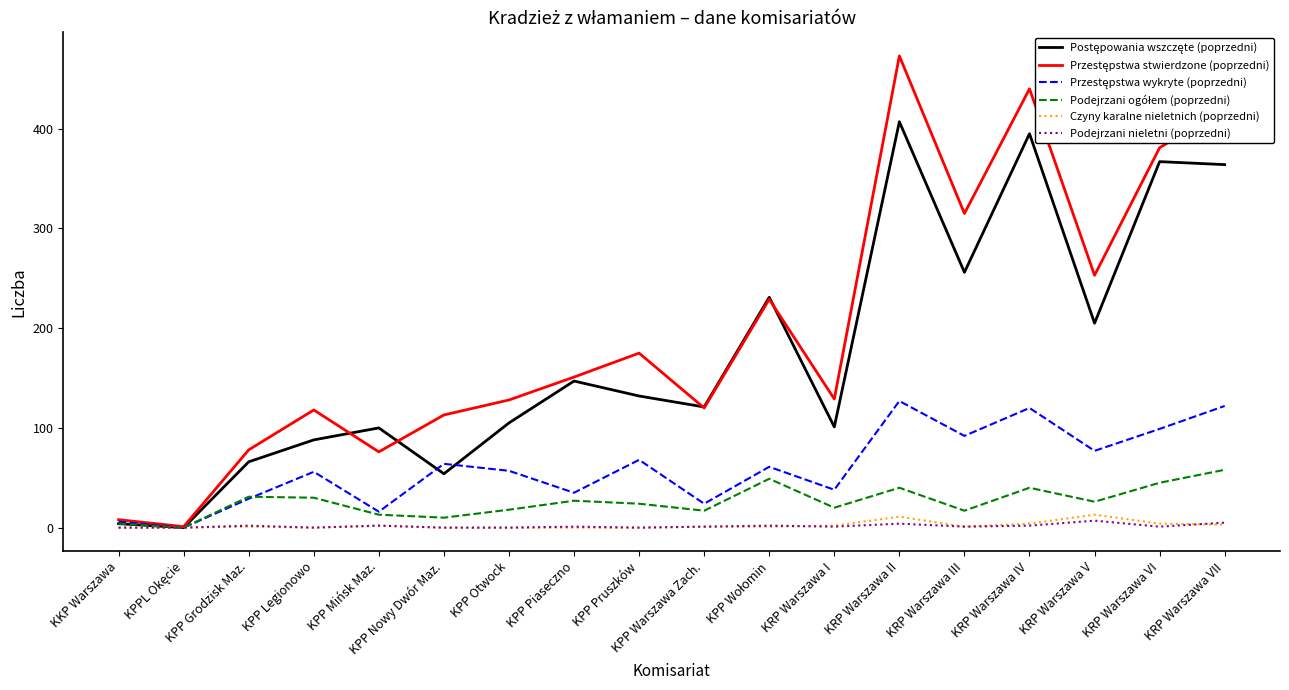

What is the highest value of the Czyny karalne nieletnich (poprzedni) series?

13